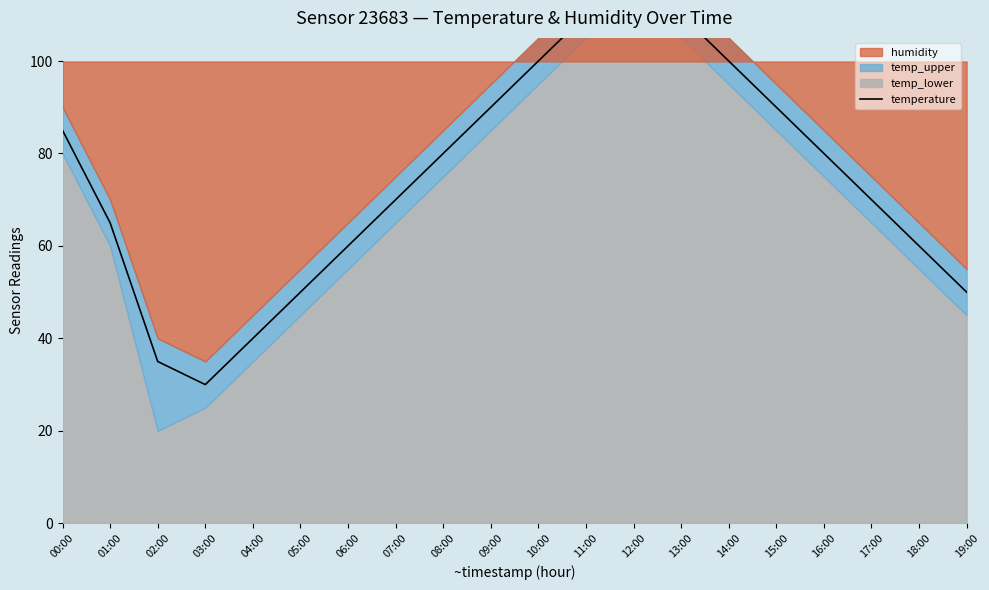

What position from the right is 05:00?

15